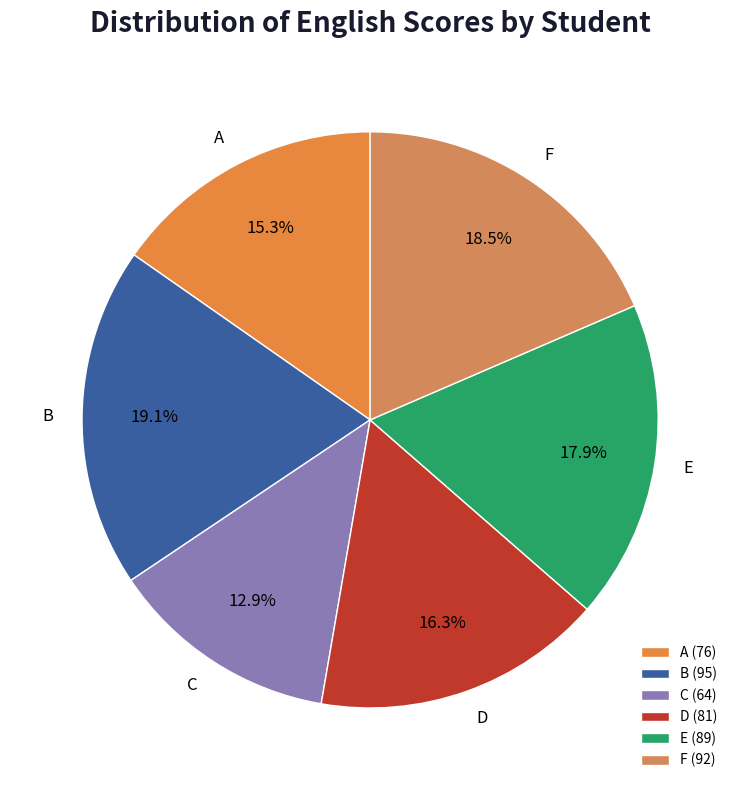

Which category has the biggest portion of the pie?

B